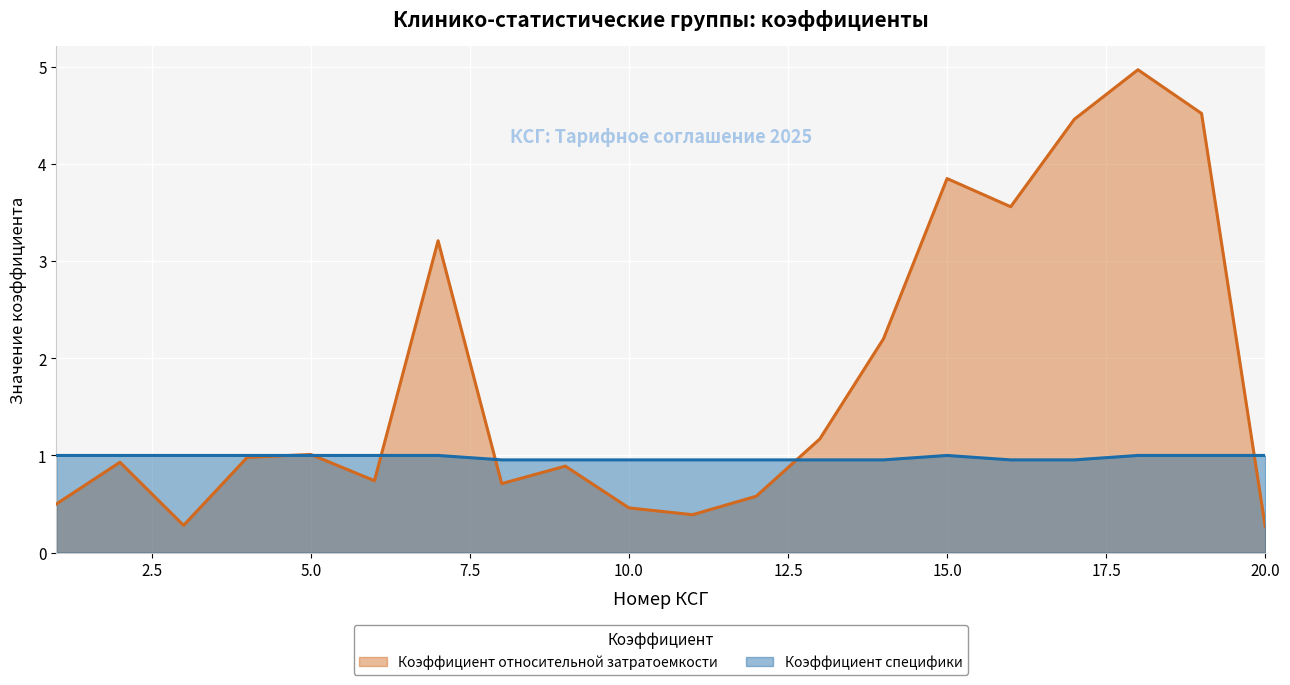

Reading left to right, list all the values displayed in this chart.

Коэффициент относительной затратоемкости: 0.5	0.9	0.3	1.0	1.0	0.7	3.2	0.7	0.9	0.5	0.4	0.6	1.2	2.2	3.9	3.6	4.5	5.0	4.5	0.3
Коэффициент специфики: 1.0	1.0	1.0	1.0	1.0	1.0	1.0	1.0	1.0	1.0	1.0	1.0	1.0	1.0	1.0	1.0	1.0	1.0	1.0	1.0